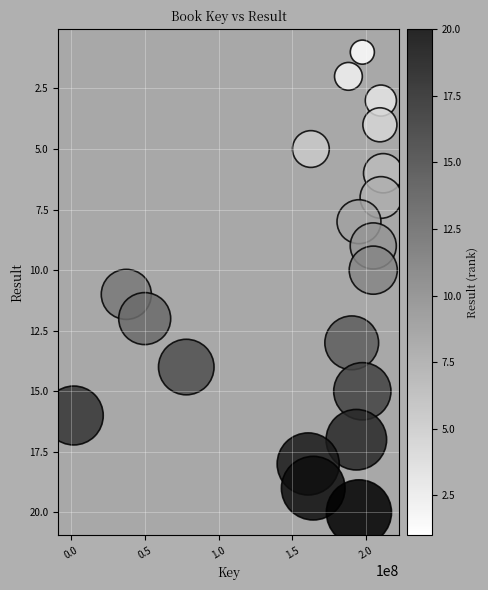

What is the range of Y values (max minus min)?

19